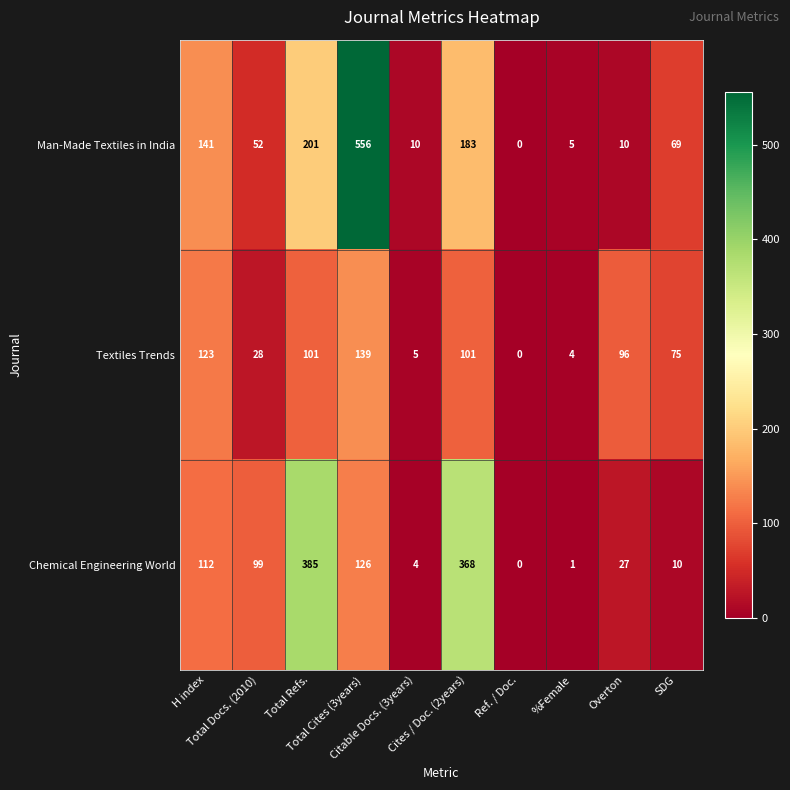

What is the maximum value for Chemical Engineering World?

385